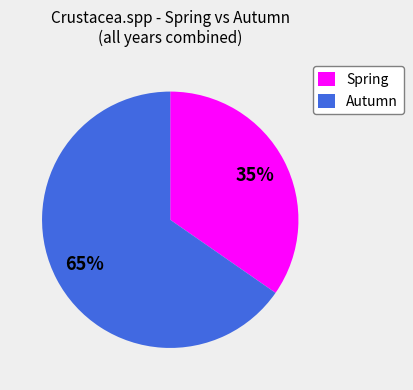

Is Spring the majority of the pie?

No